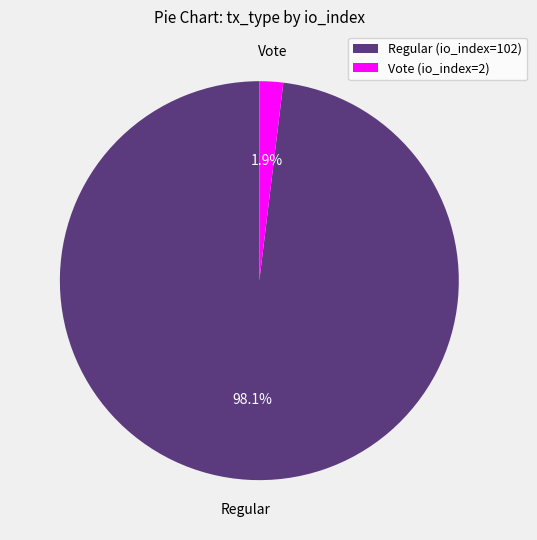

What is the smallest slice in the pie chart?

Vote (io_index=2)